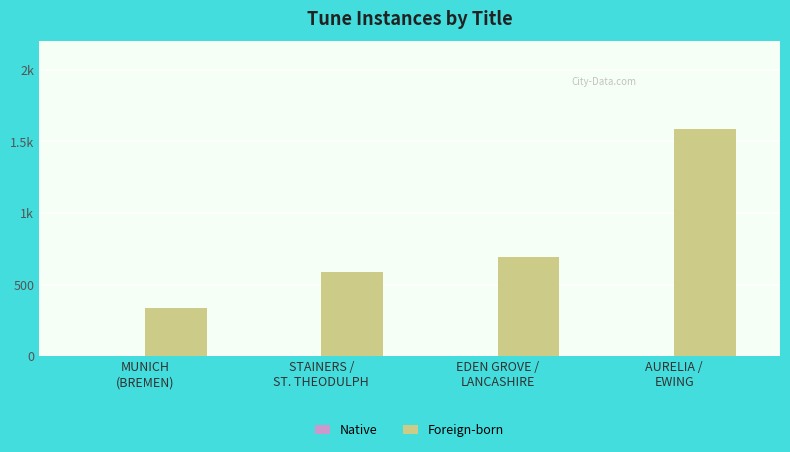

At which label is Foreign-born closest to 961?

EDEN GROVE /
LANCASHIRE